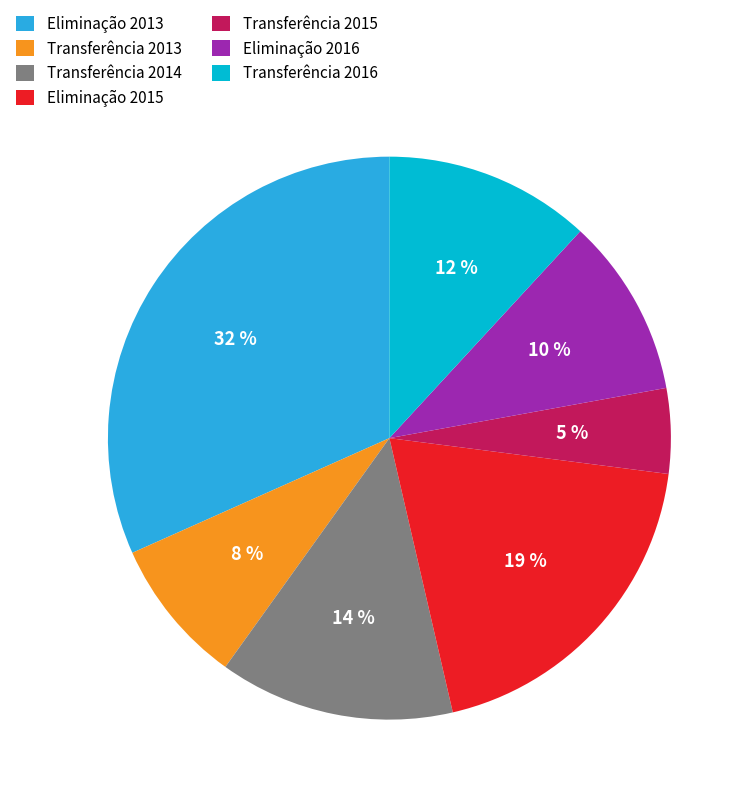

What is the smallest slice in the pie chart?

Transferência 2015